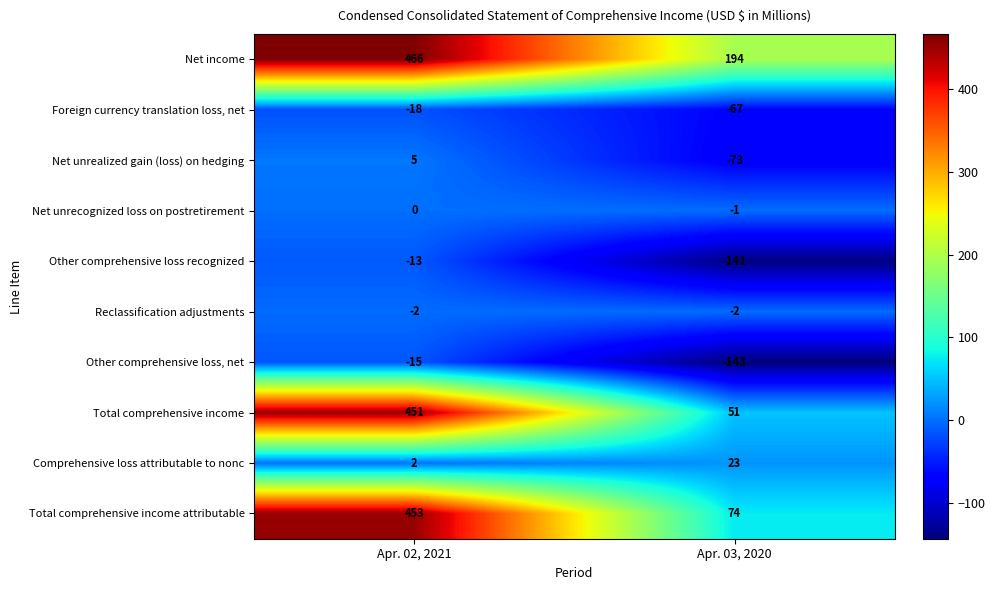

What value does the Total comprehensive income series have at Apr. 03, 2020, to the nearest 5?

50